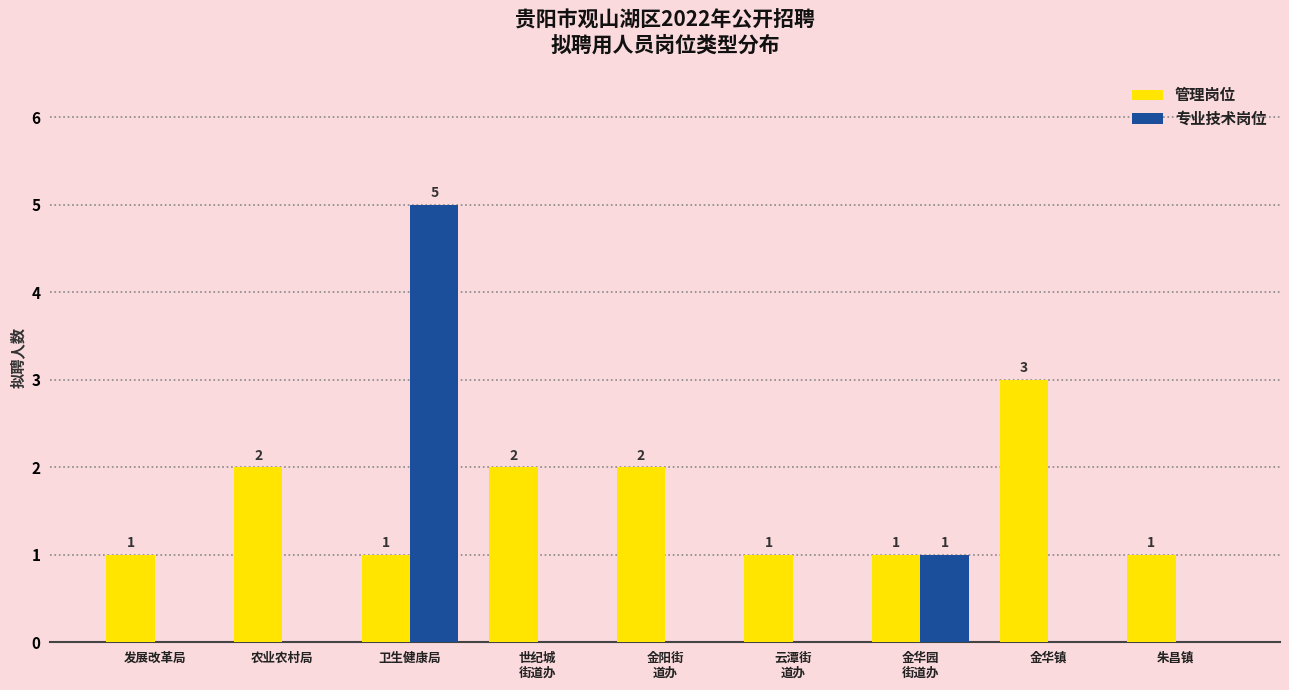

Are the bars horizontal?

No